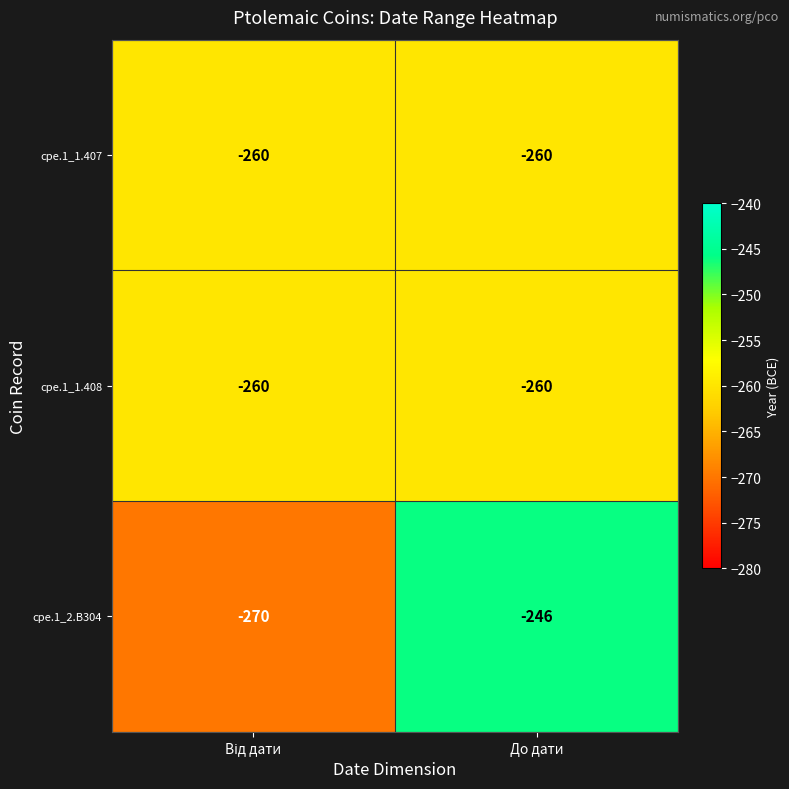

What is the difference between the highest and lowest values at До дати?

14